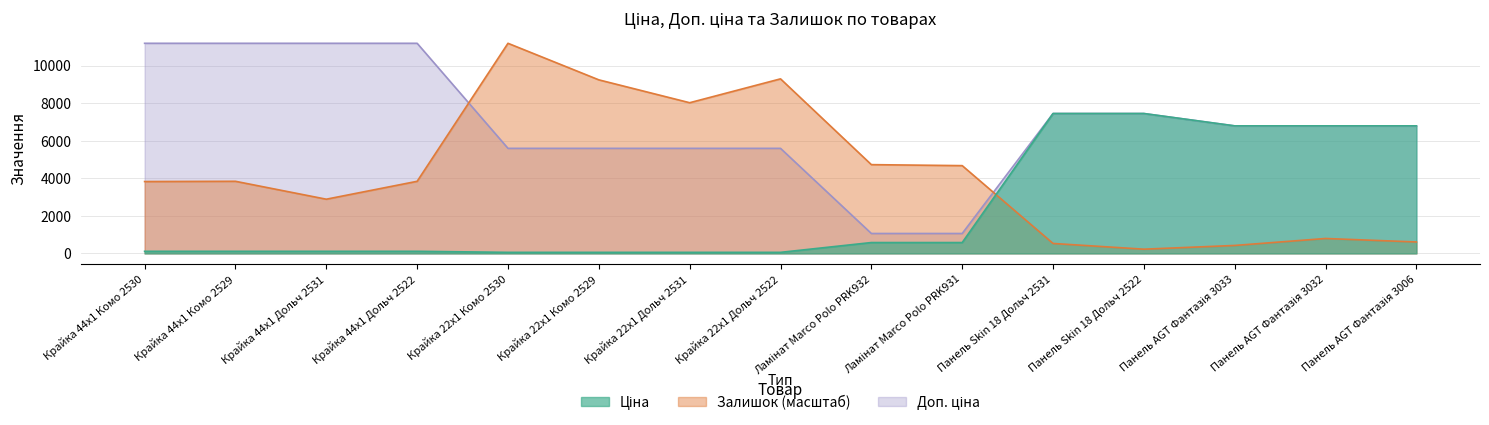

What position from the right is Крайка 44x1 Комо 2529?

14